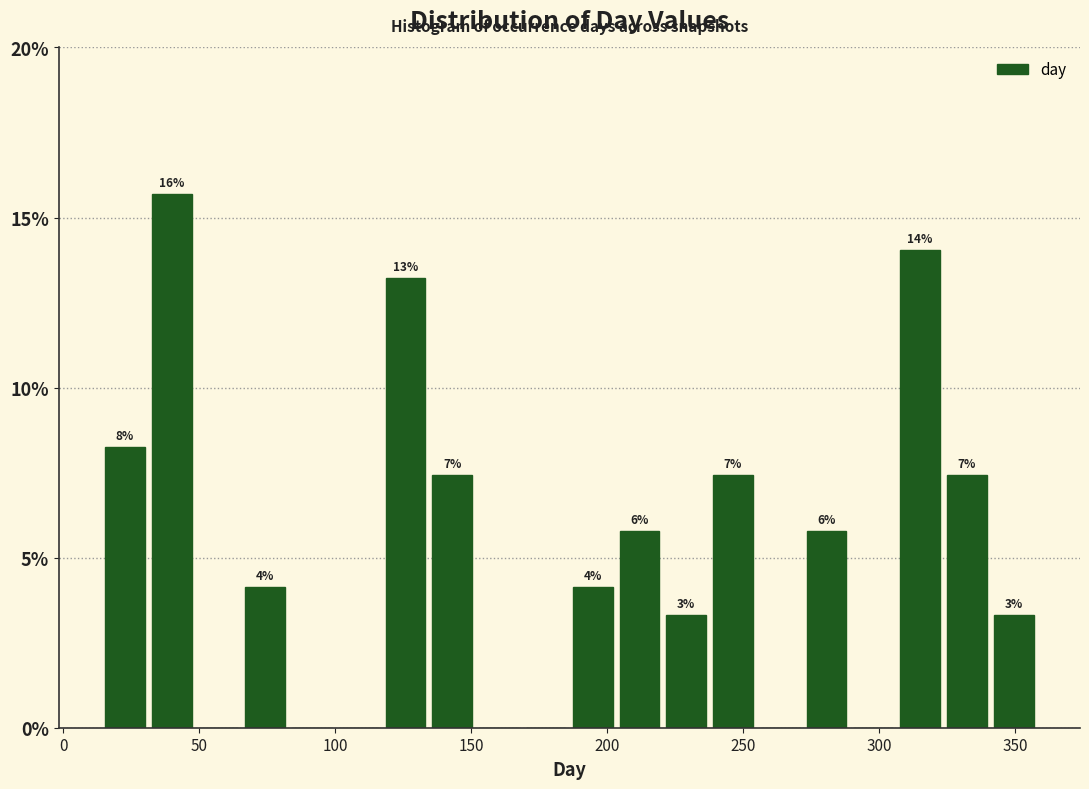

Read against the x-axis, roughly where is the centre of the tallest bar?

40